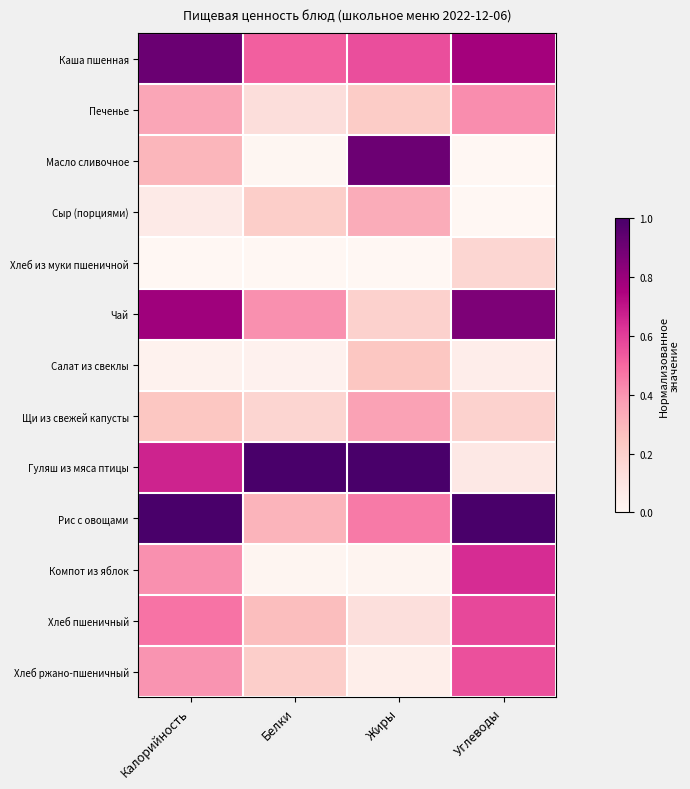

Rank the series by their maximum value, from highest to lowest.

Гуляш из мяса птицы, Рис с овощами, Каша пшенная, Масло сливочное, Чай, Компот из яблок, Хлеб пшеничный, Хлеб ржано-пшеничный, Печенье, Щи из свежей капусты, Сыр (порциями), Салат из свеклы, Хлеб из муки пшеничной